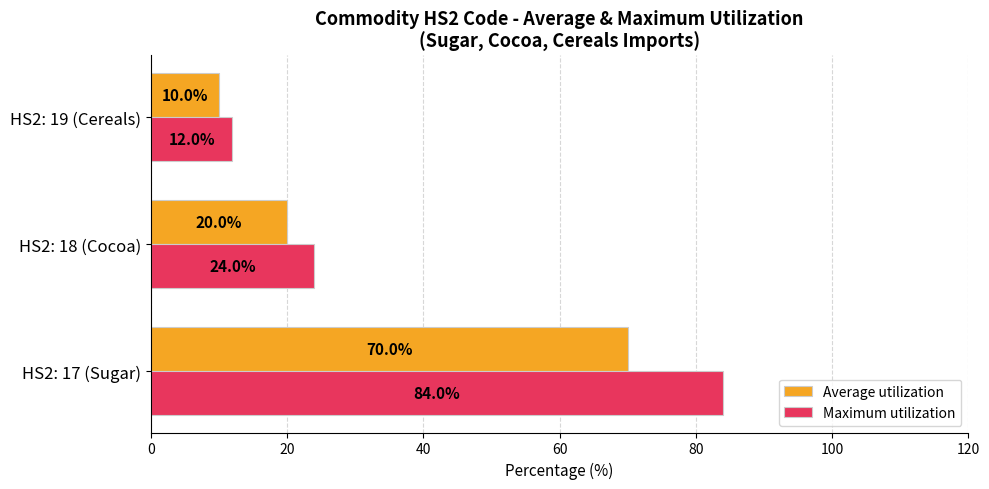

Is it true that Average utilization equals 20 at HS2: 18 (Cocoa)?

True